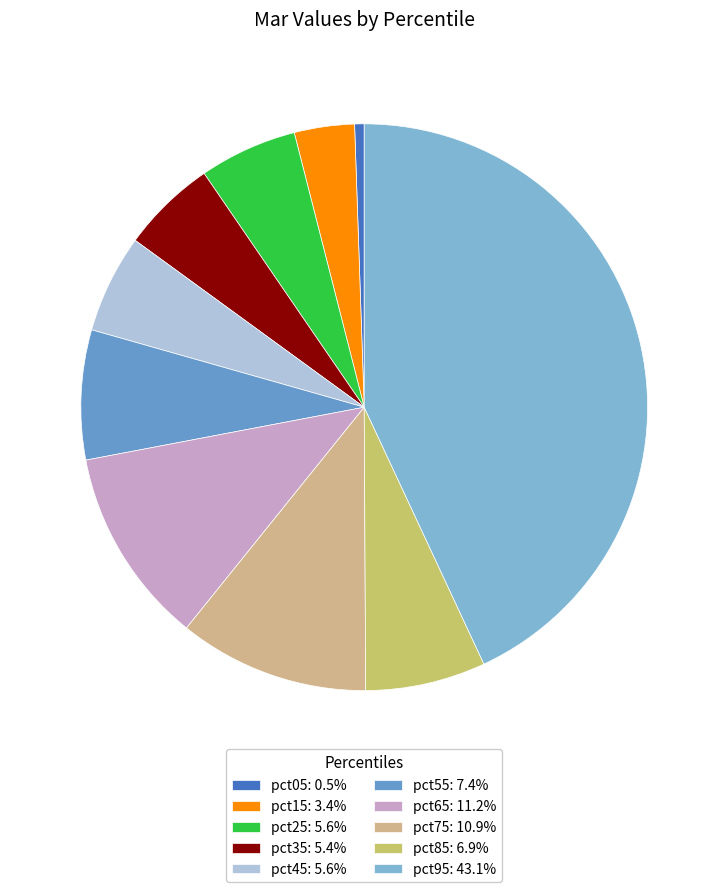

To the nearest percent, what is the difference between the pct75 and pct45 slice percentages?

5%